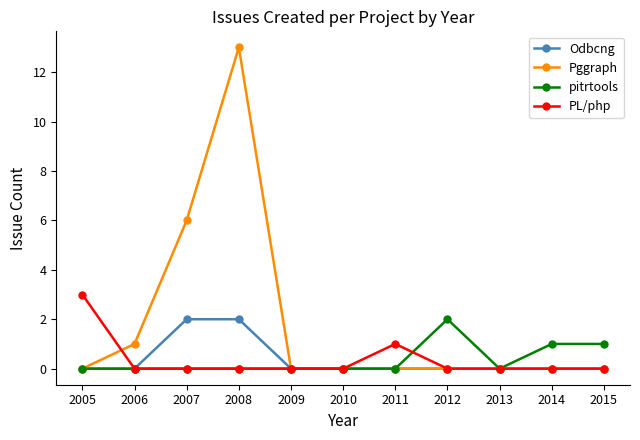

At which label does pitrtools reach its peak?

2012